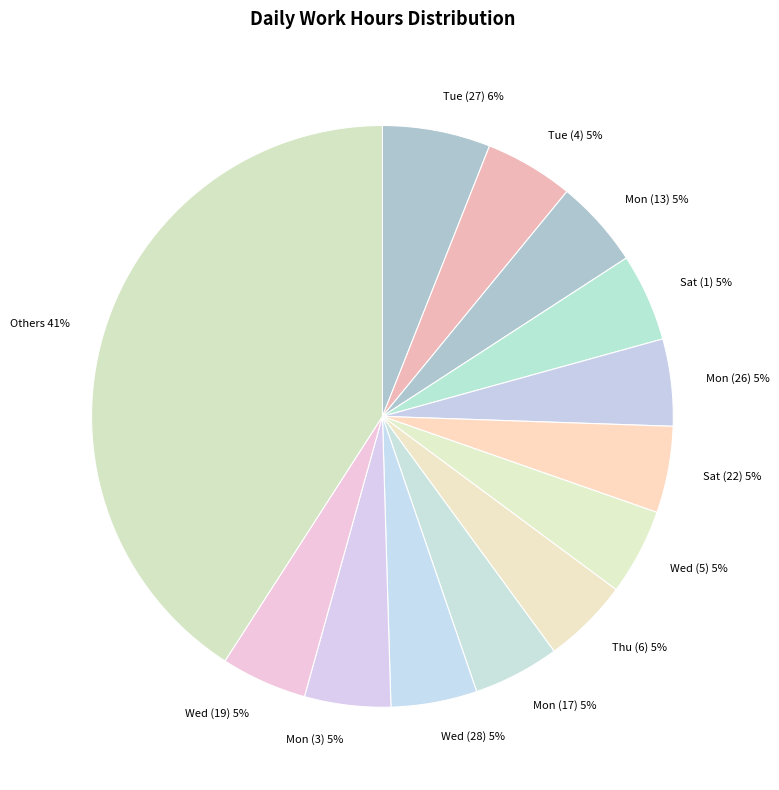

To the nearest percent, what is the average slice percentage?

8%